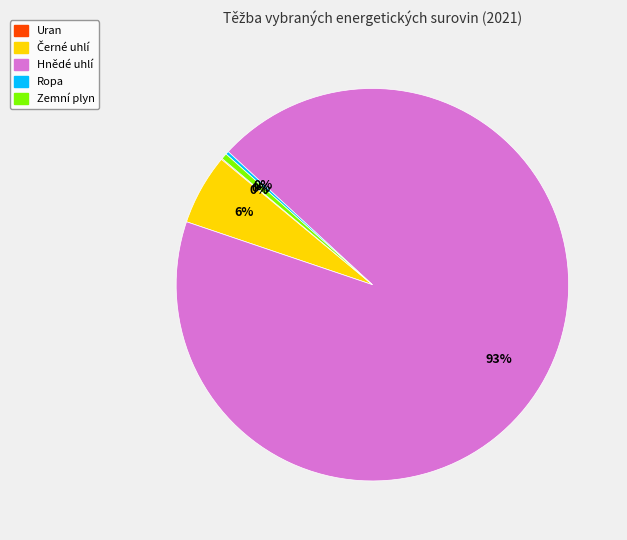

What is the majority slice?

Hnědé uhlí